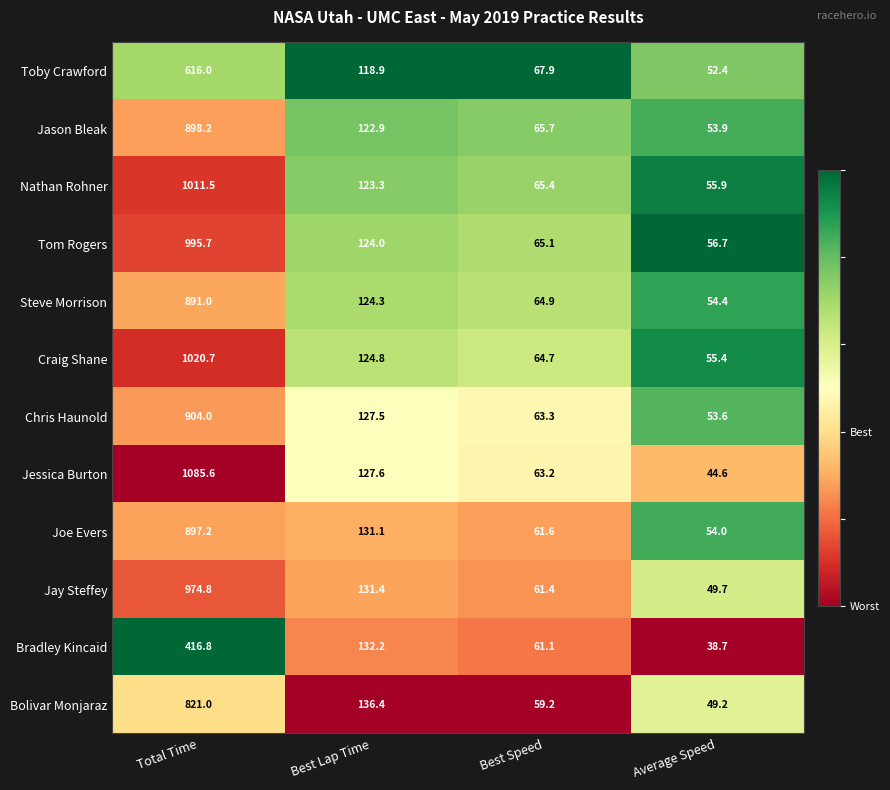

Is the value of Jason Bleak at Best Speed greater than the value of Tom Rogers at Best Lap Time?

No